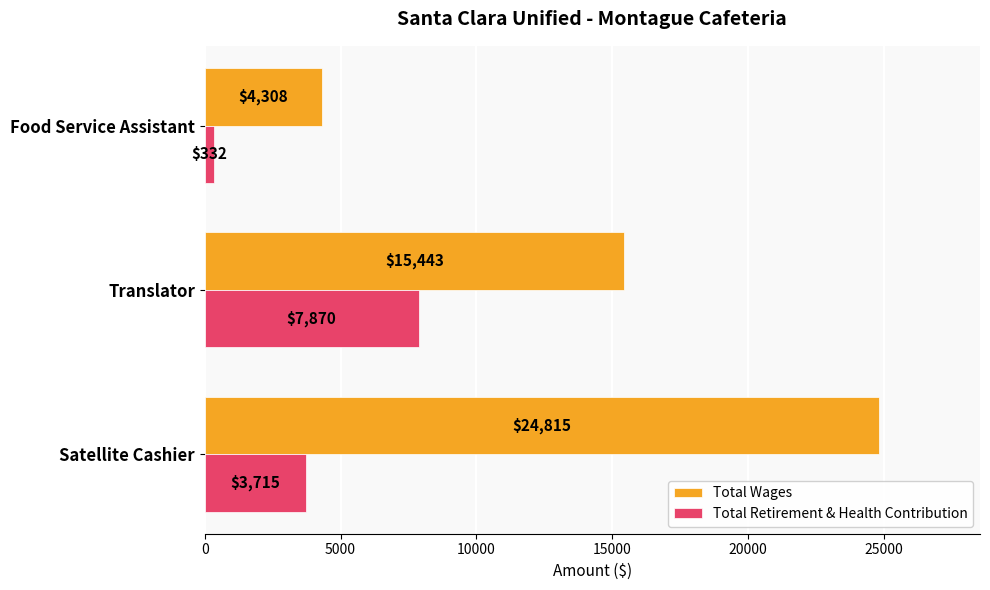

Which series has the widest spread of values?

Total Wages